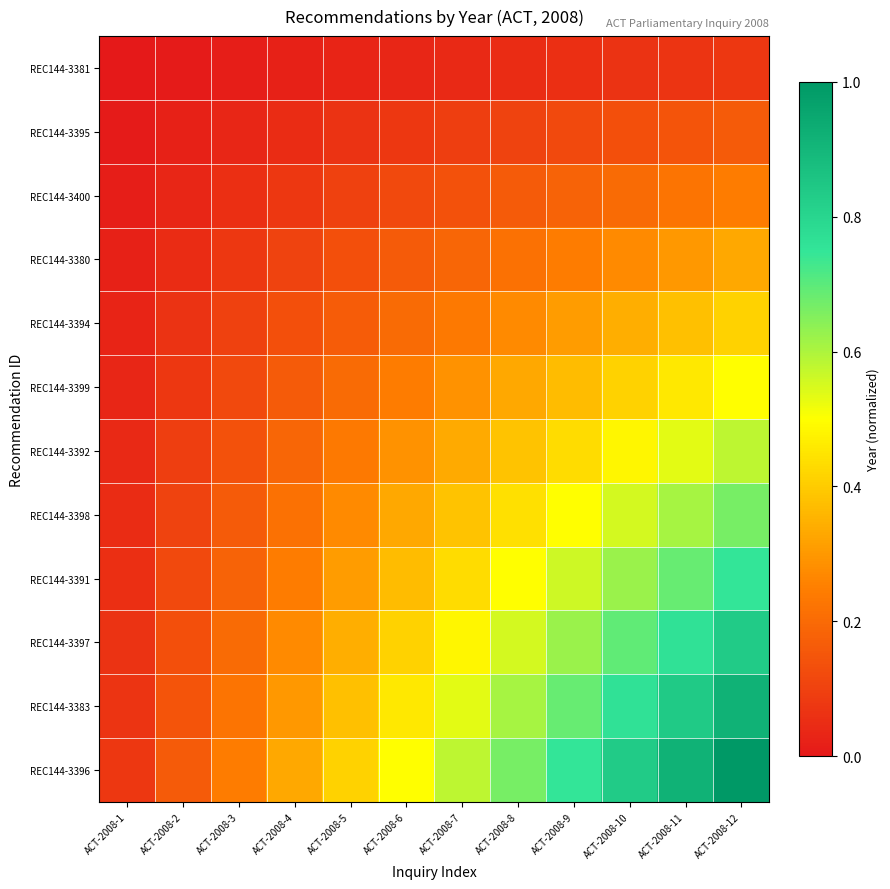

What is the difference between the highest and lowest values at ACT-2008-4?

0.3